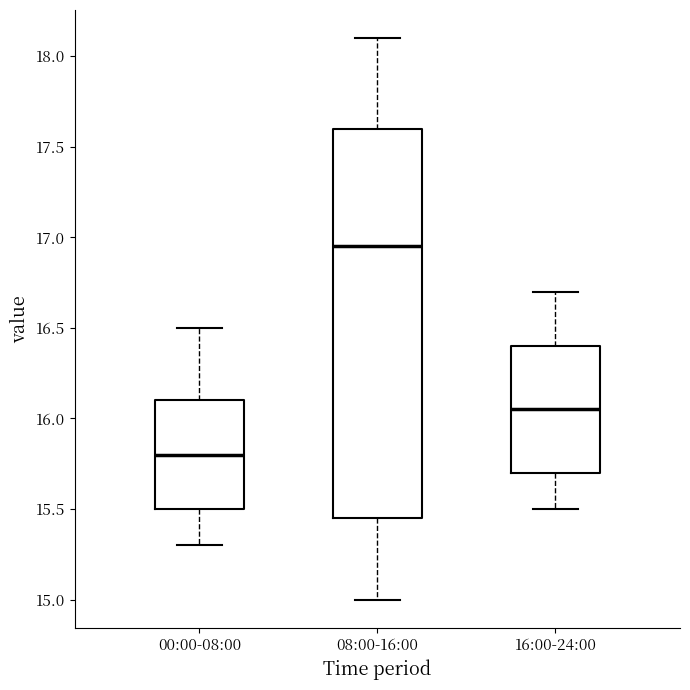

Reading left to right, read every box against the y-axis: the position of its median line, the range the box covers, and the ends of its whiskers. The values are not printed on the chart, so give them approximately, as read against the axis.

00:00-08:00: median 15.80, box 15.50 to 16.10, whiskers 15.30 to 16.50
08:00-16:00: median 16.95, box 15.45 to 17.60, whiskers 15.00 to 18.10
16:00-24:00: median 16.05, box 15.70 to 16.40, whiskers 15.50 to 16.70